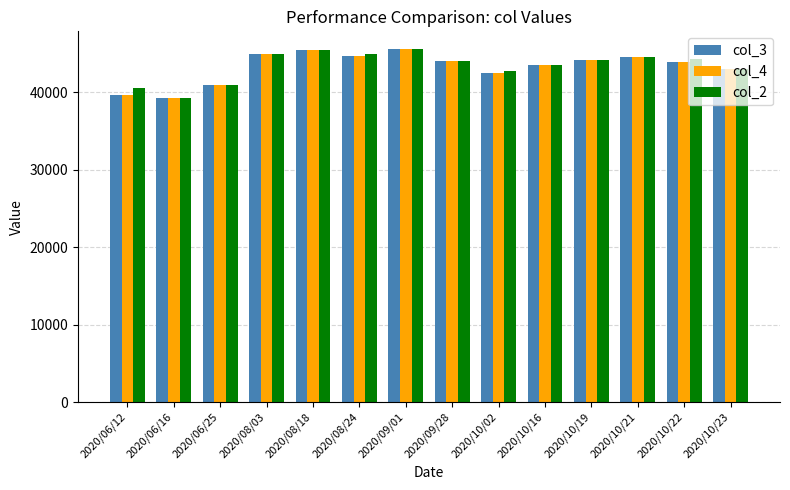

Is the value of col_2 at 2020/10/19 greater than the value of col_3 at 2020/06/12?

Yes